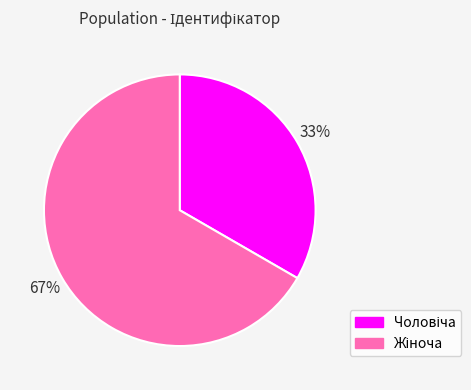

Is there a majority slice in this chart?

Yes